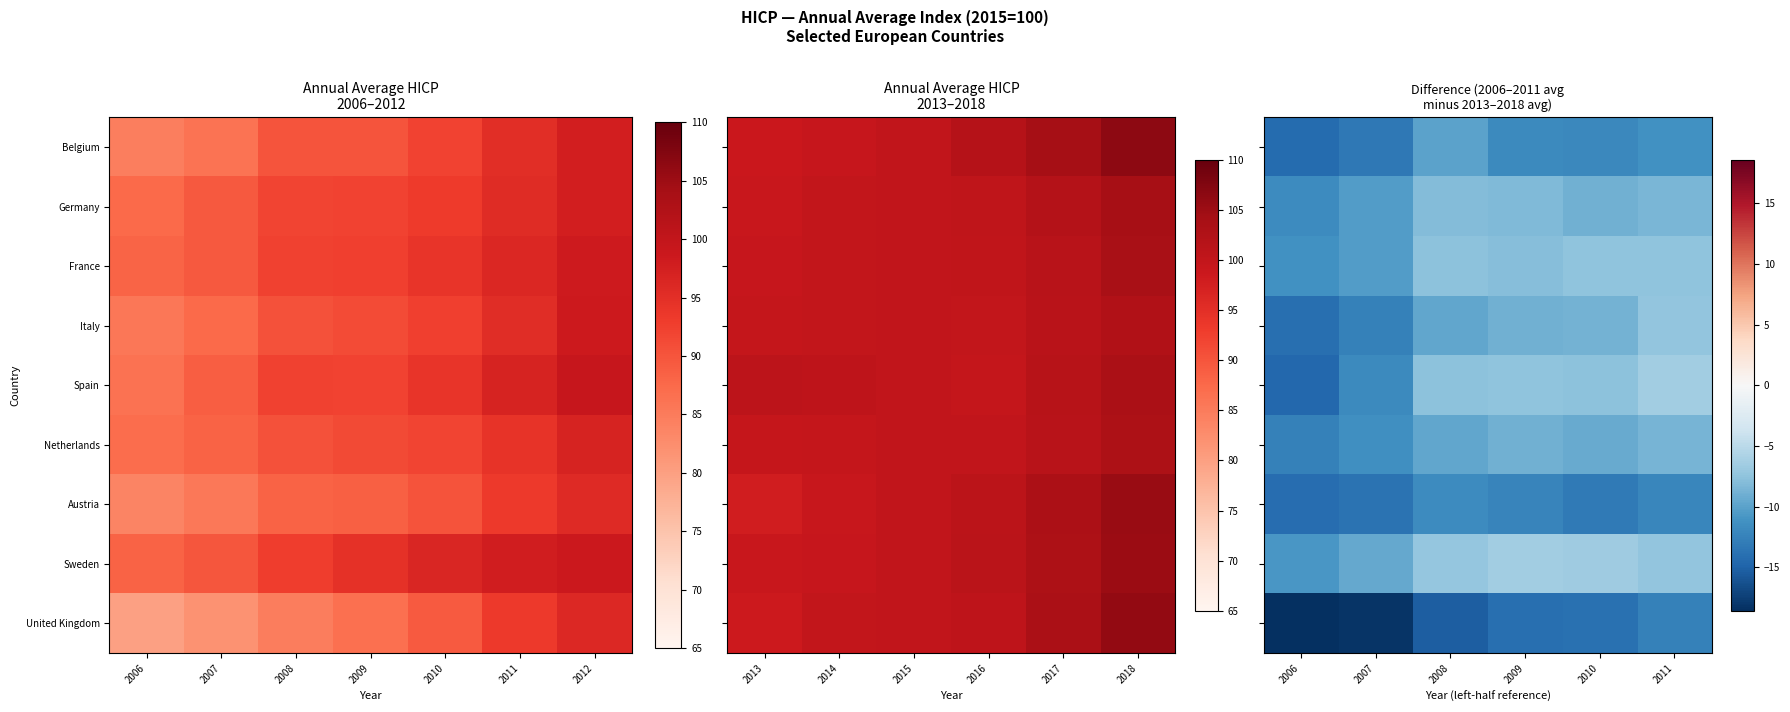

List the series in order of their peak value, lowest first.

United Kingdom, Austria, Belgium, Netherlands, Germany, France, Italy, Spain, Sweden